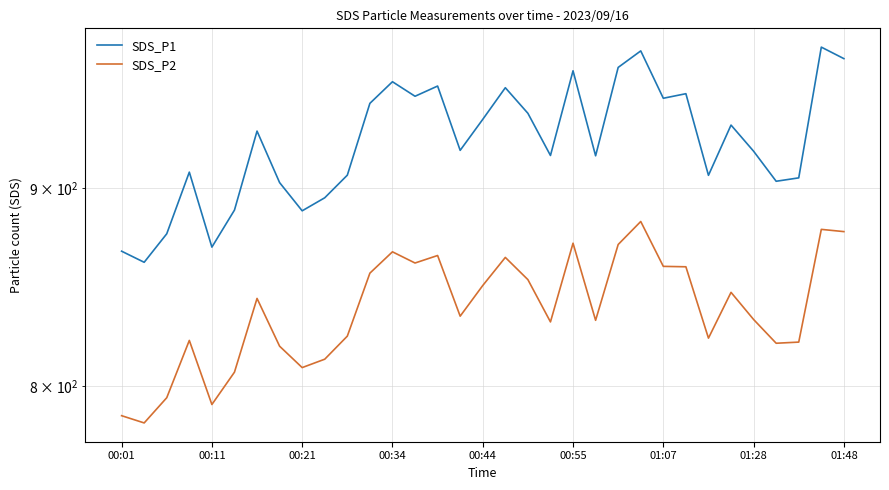

Which series has the largest range (max minus min)?

SDS_P1